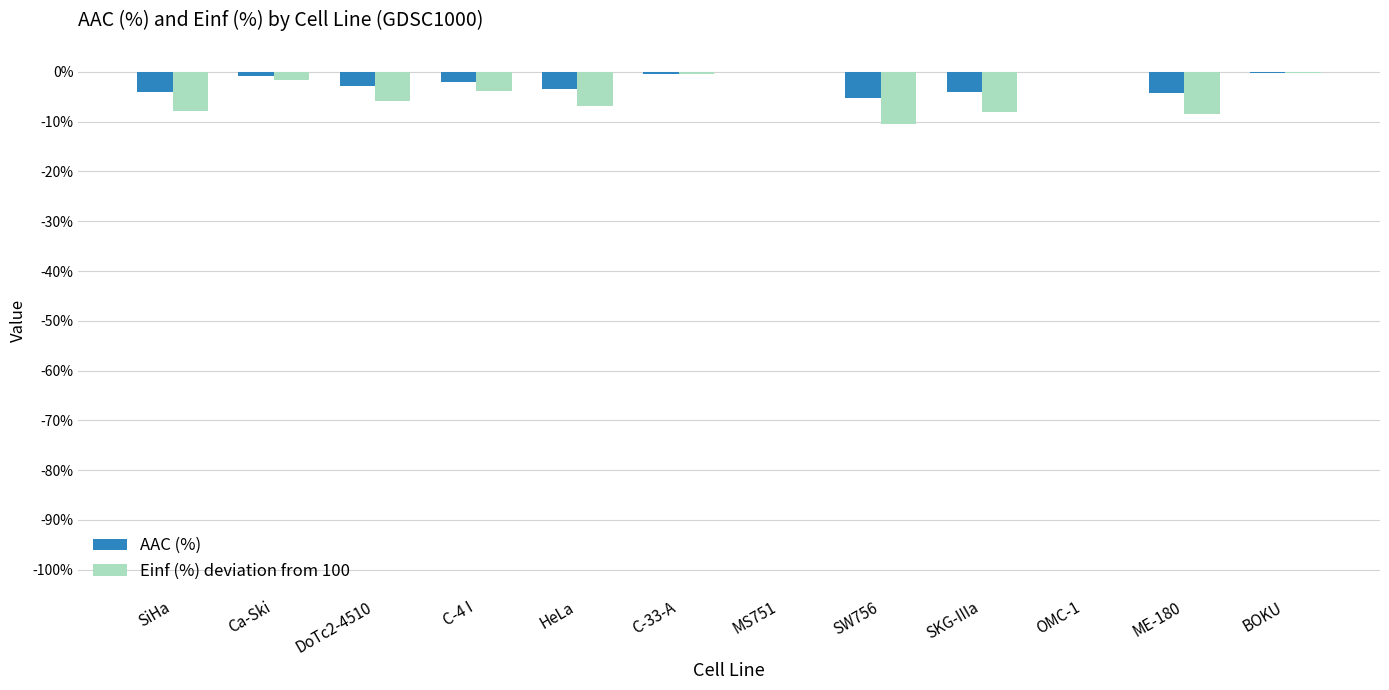

What is the sum of all Einf (%) deviation from 100 values?

-53.8